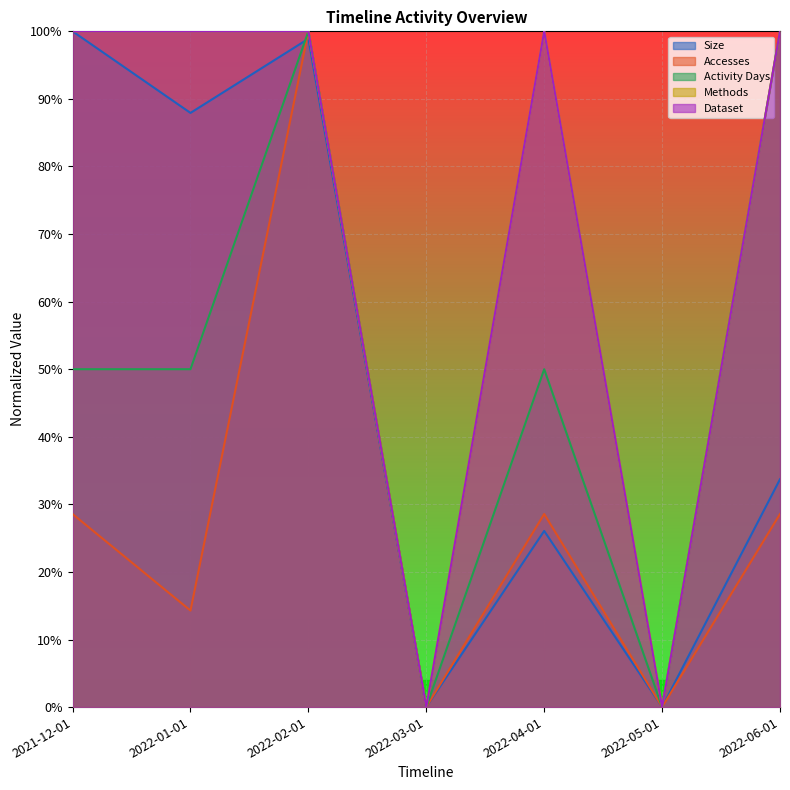

At which label is Activity Days closest to 0?

2022-03-01